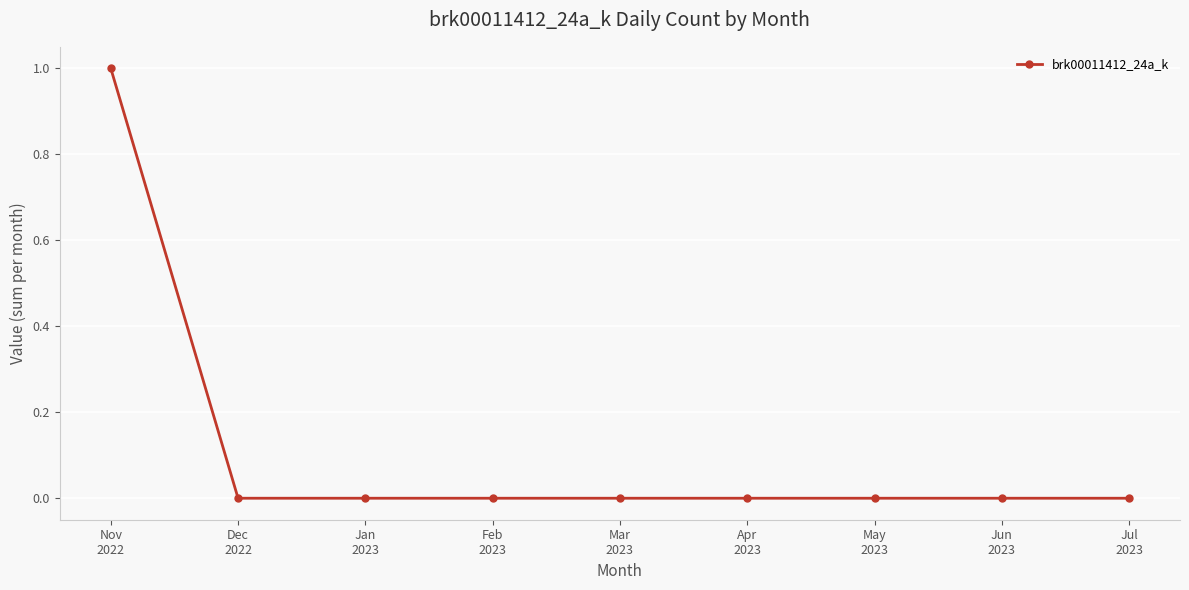

What is the difference between the maximum and minimum values?

1